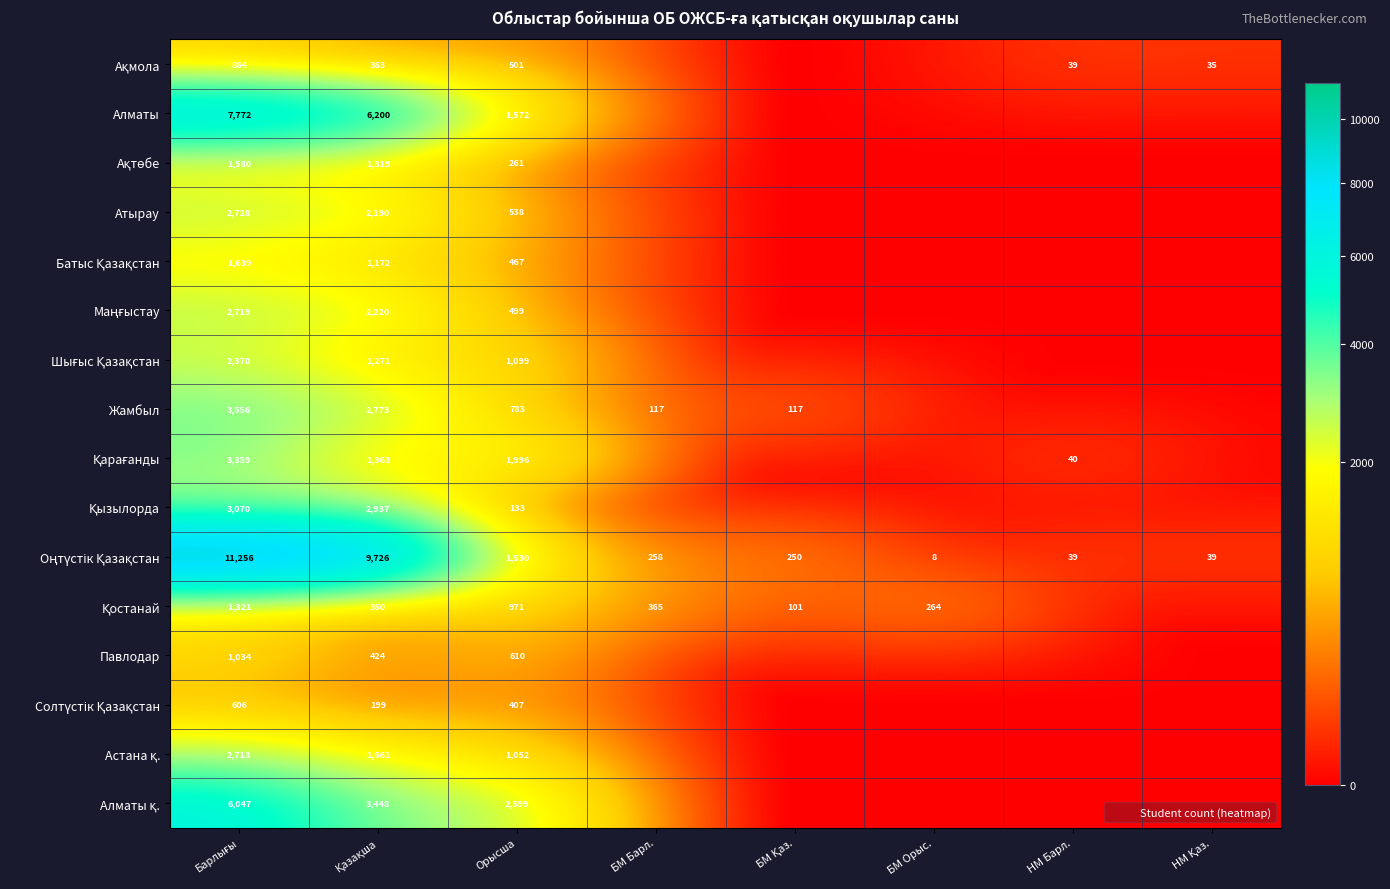

What is the average value of the Шығыс Қазақстан series?

592